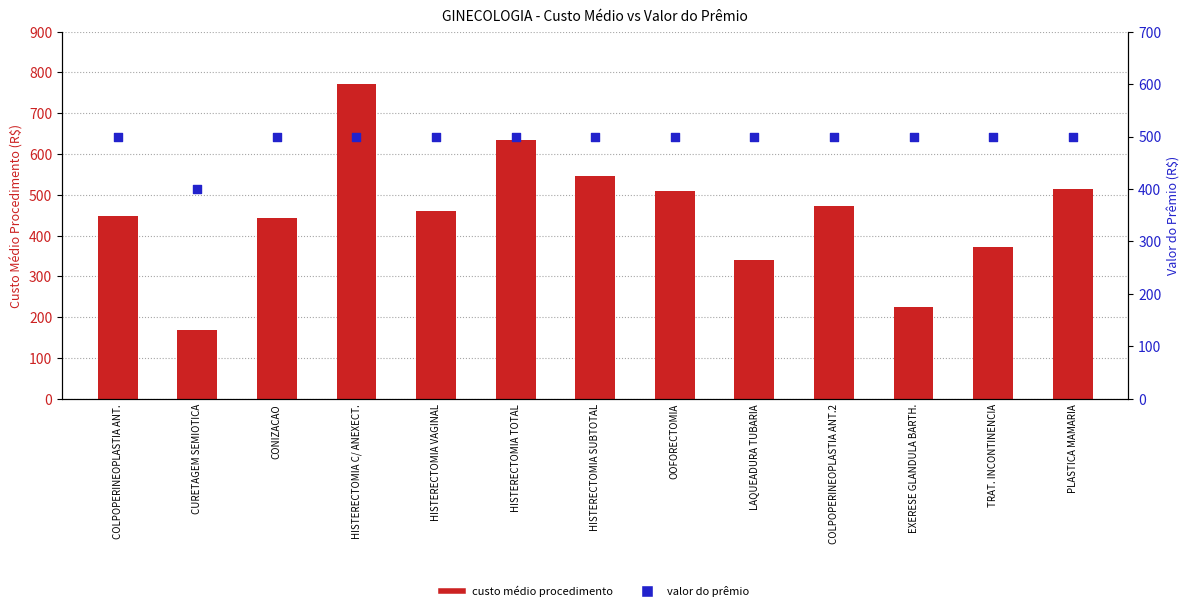

At which category is the sum across all series the highest?

HISTERECTOMIA C/ ANEXECT.